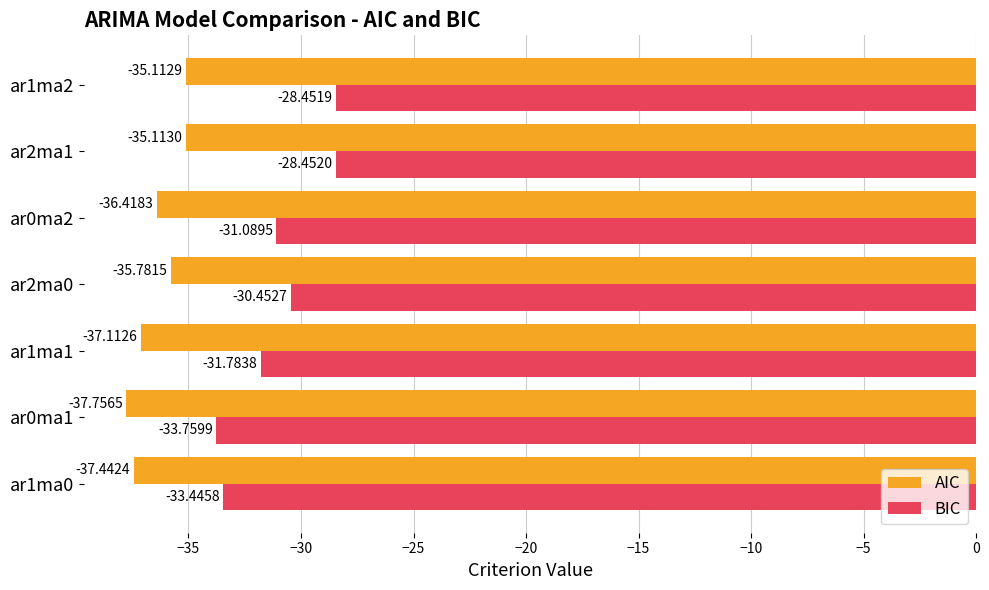

List the labels in order of BIC value, largest first.

ar1ma2, ar2ma1, ar2ma0, ar0ma2, ar1ma1, ar1ma0, ar0ma1